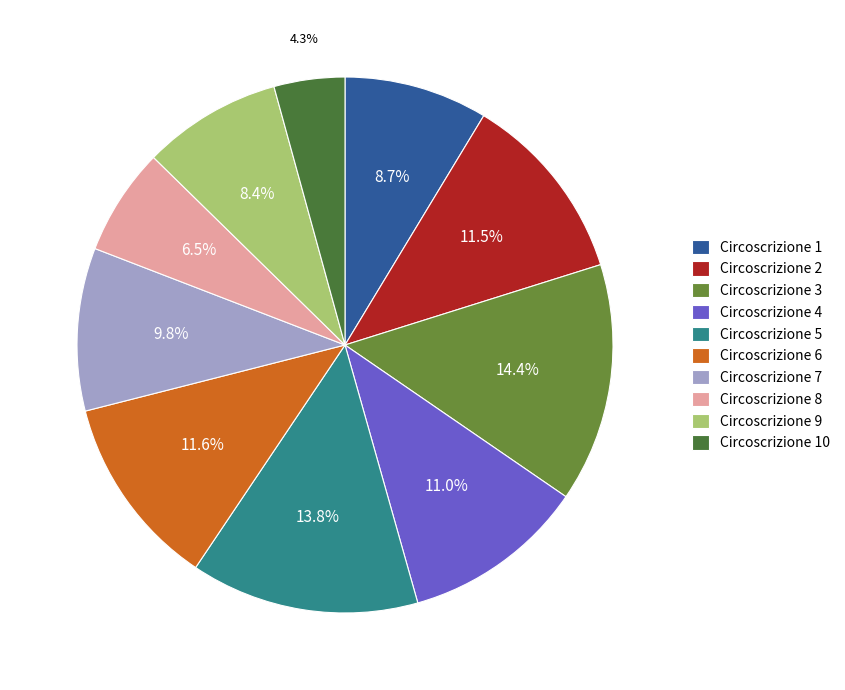

What is the smallest slice in the pie chart?

Circoscrizione 10